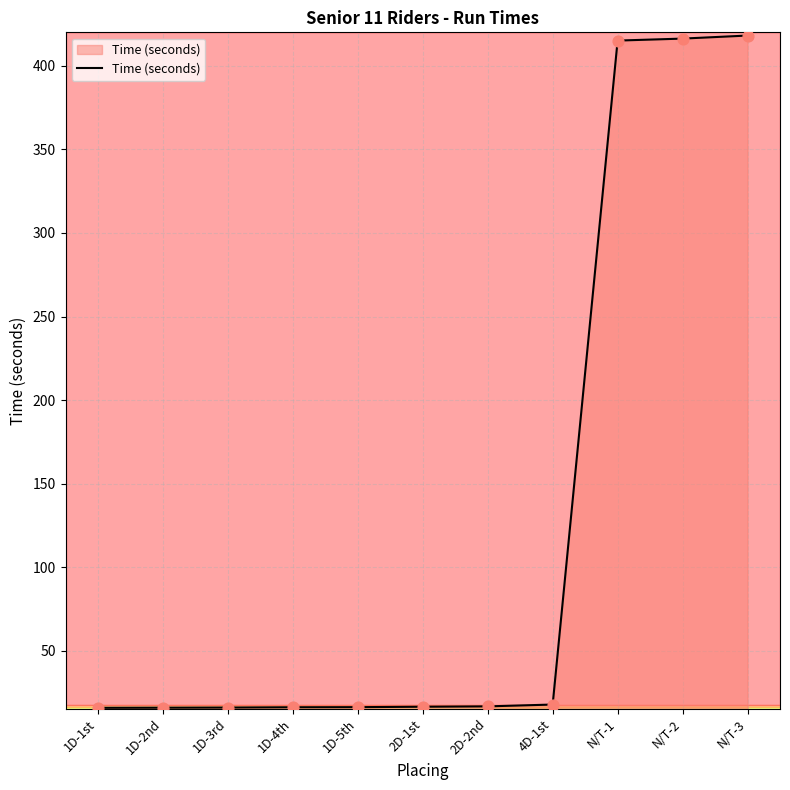

What is the change in value from 1D-2nd to 1D-5th?

+0.3